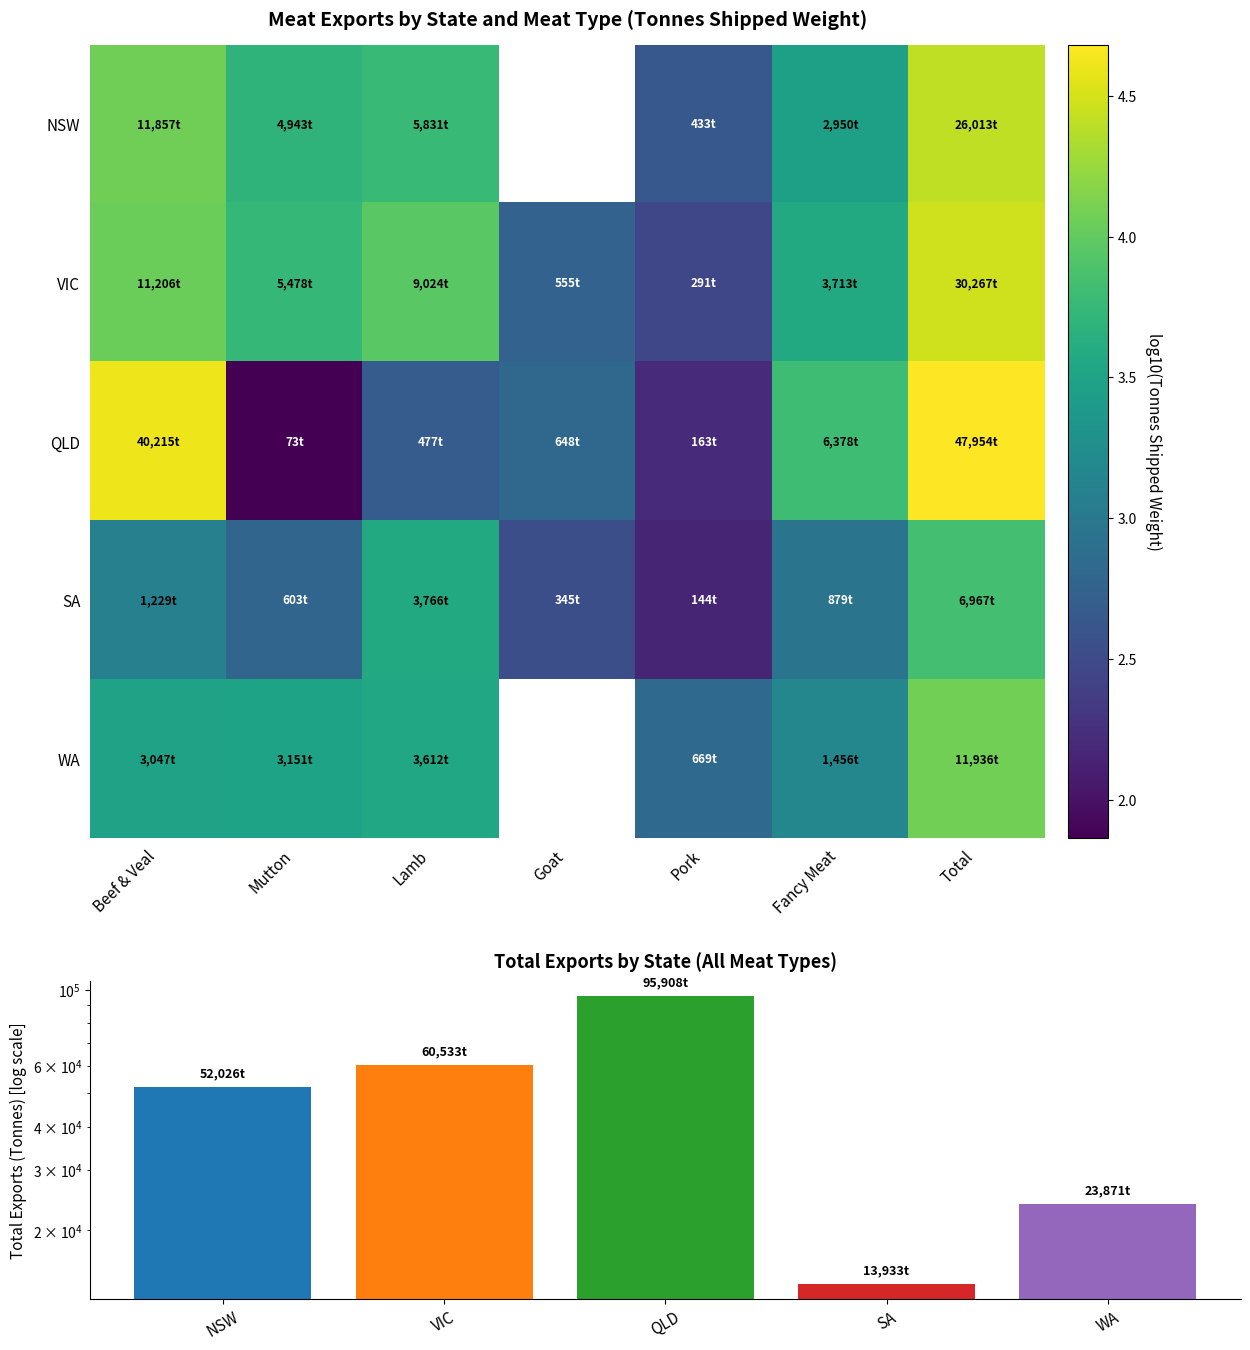

What is the difference between the maximum and minimum values in the SA series?

1.7